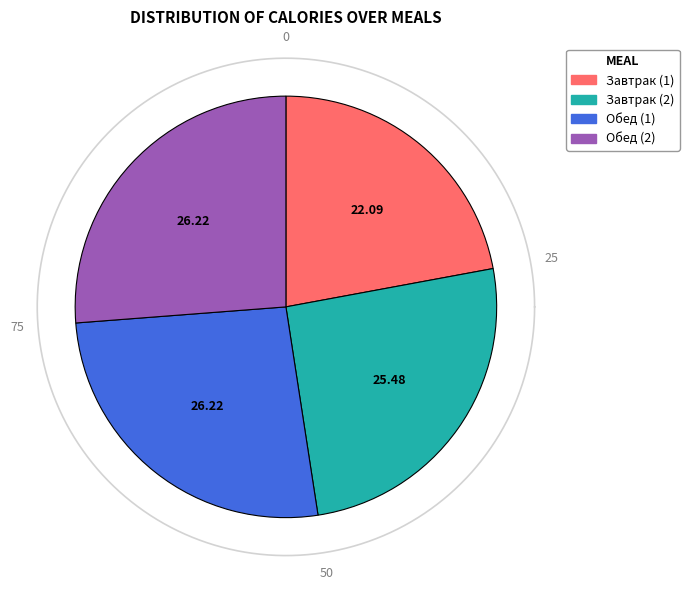

Between Завтрак (2) and Завтрак (1), which is larger?

Завтрак (2)